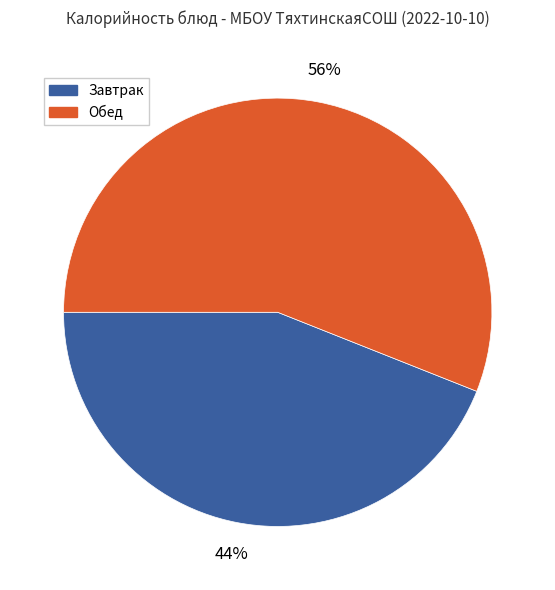

To the nearest percent, what is the difference between the largest and smallest slice percentages?

12%